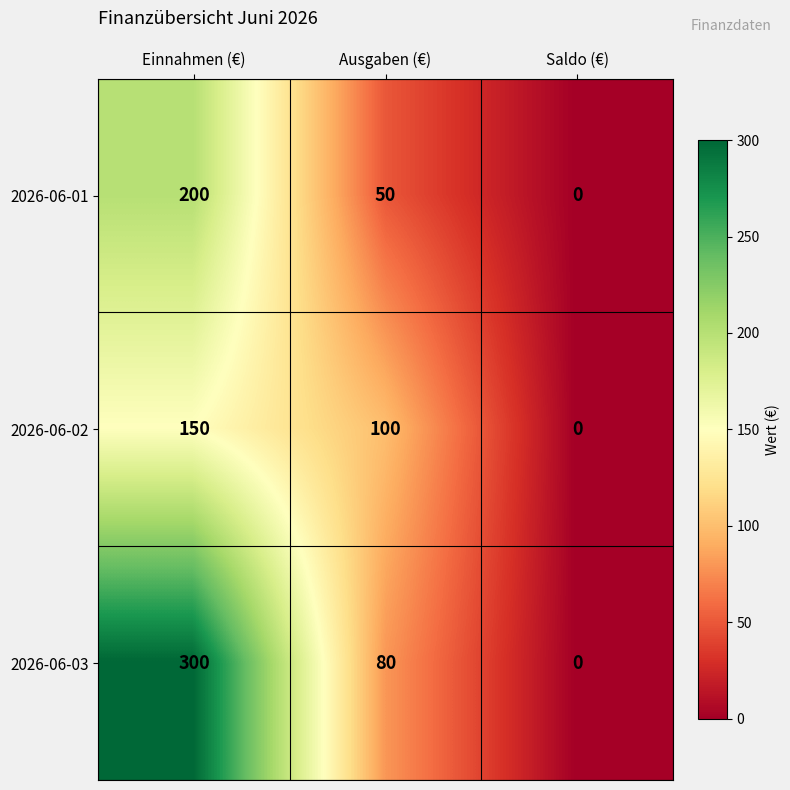

Reading left to right, list all the values displayed in this chart.

2026-06-01: Einnahmen (€)=200	Ausgaben (€)=50	Saldo (€)=0
2026-06-02: Einnahmen (€)=150	Ausgaben (€)=100	Saldo (€)=0
2026-06-03: Einnahmen (€)=300	Ausgaben (€)=80	Saldo (€)=0